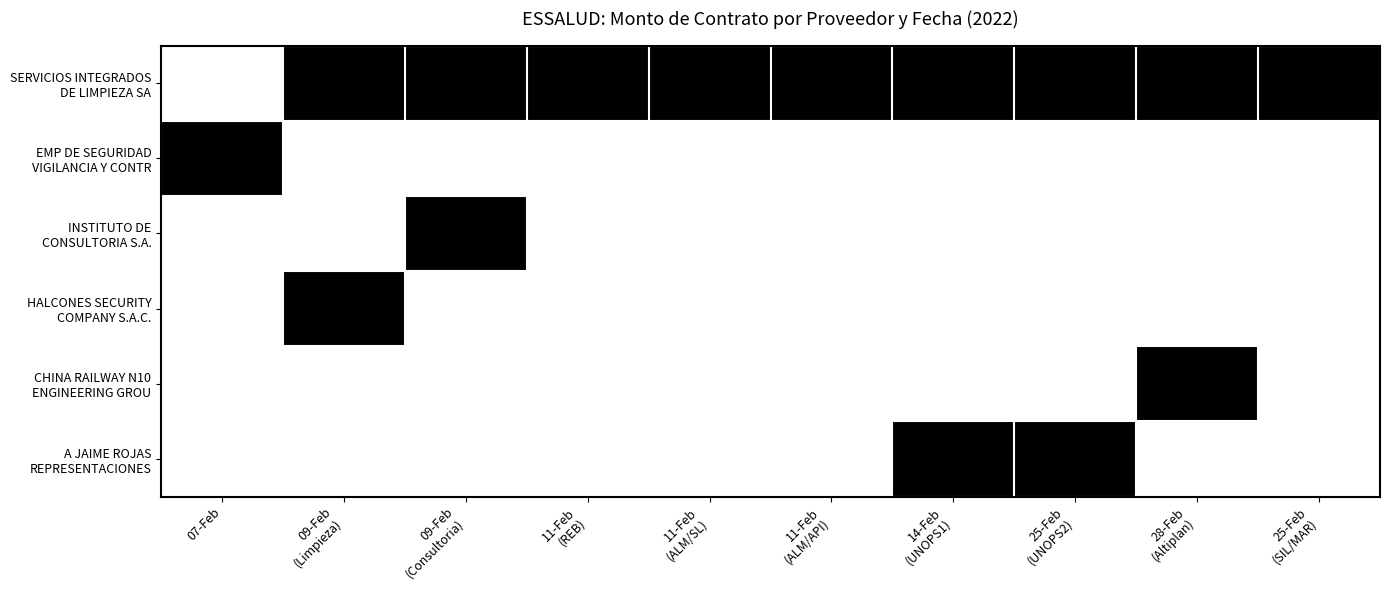

Which series has the widest spread of values?

SERVICIOS INTEGRADOS DE LIMPIEZA SA